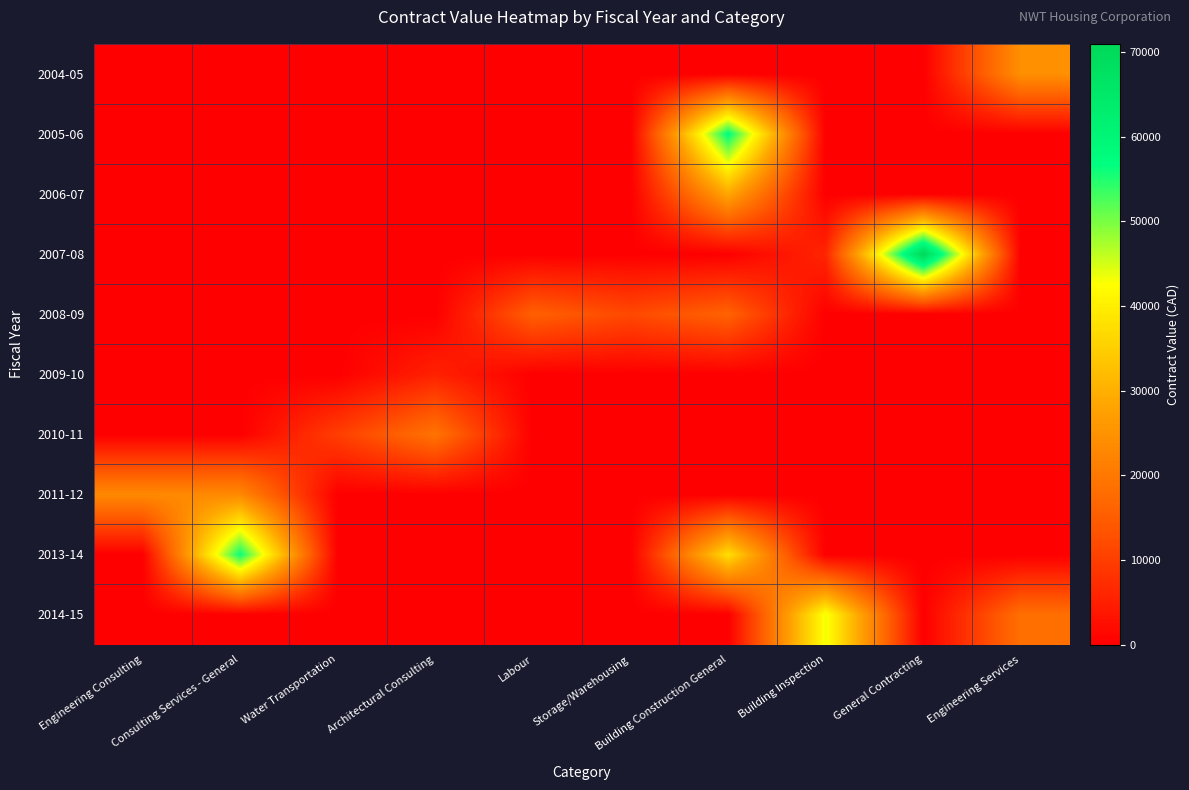

Which series has the largest range (max minus min)?

2007-08